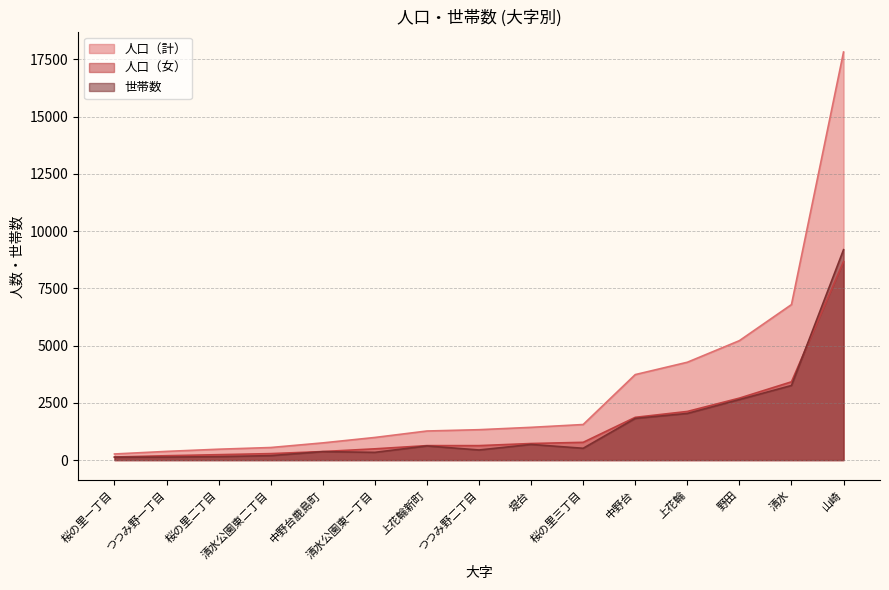

Which has a higher value, 中野台 or 桜の里一丁目?

中野台